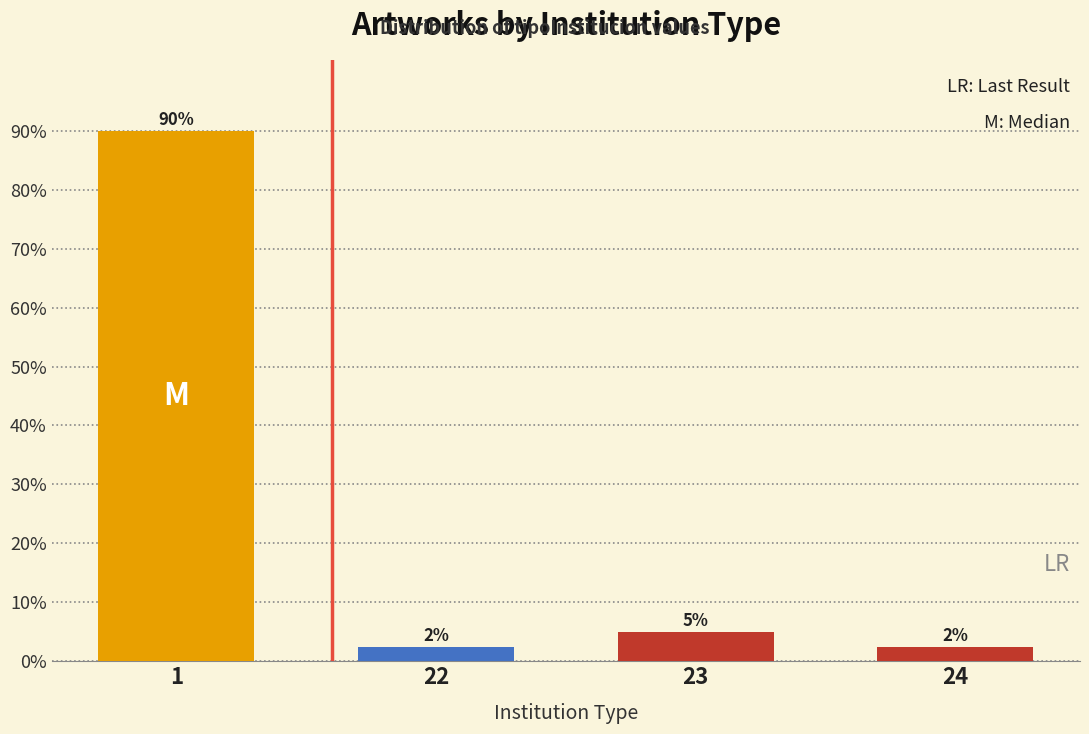

What is the value of the 2nd bar from the left?

2.5